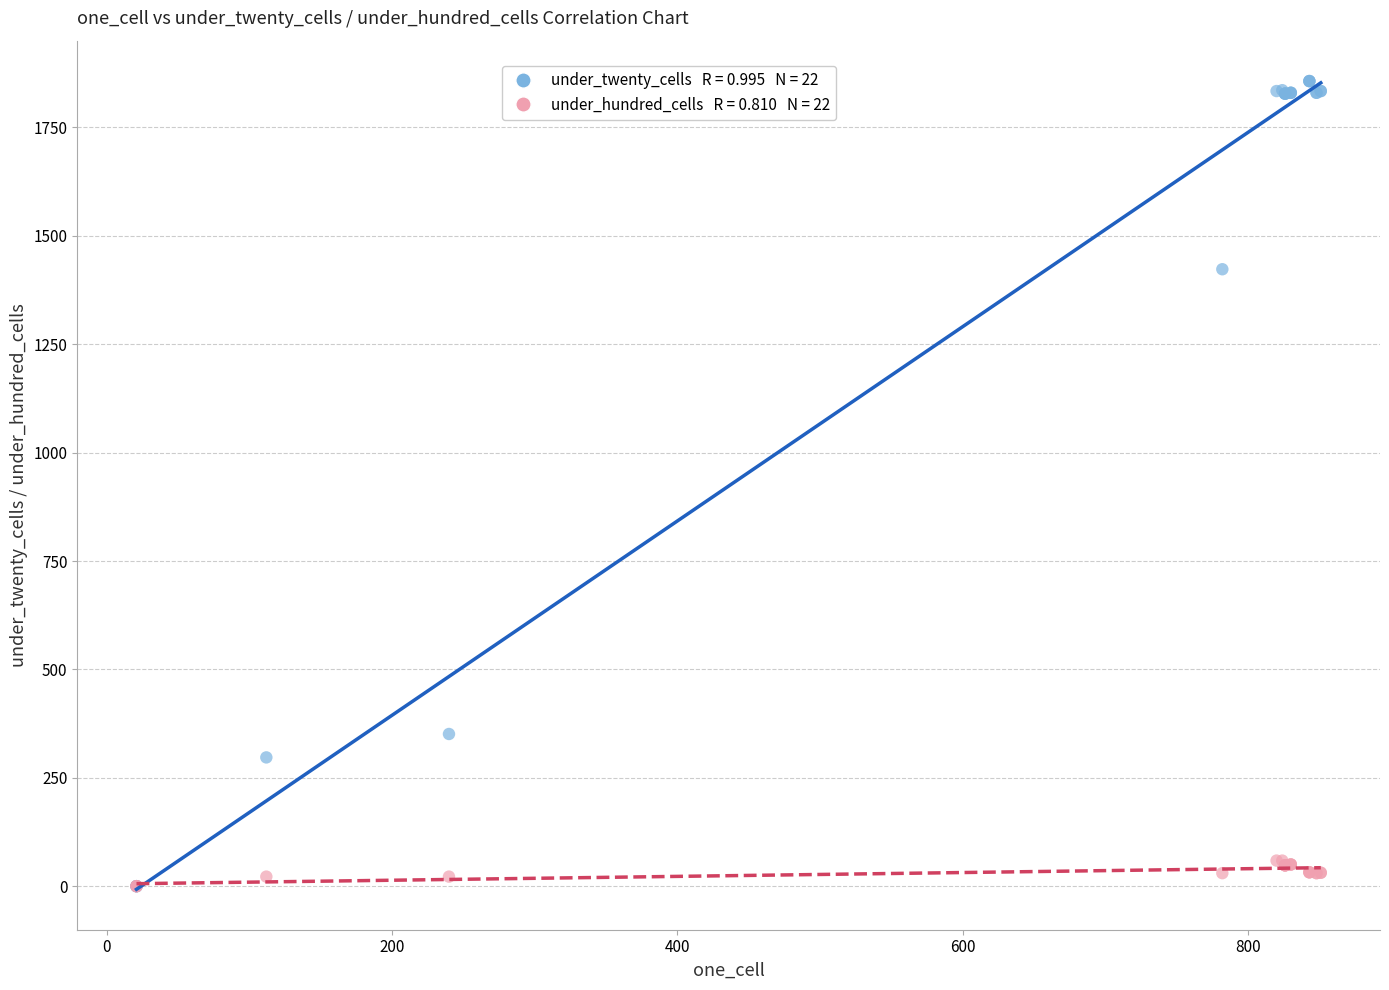

Across all series, what Y value is closest to 928?

1423